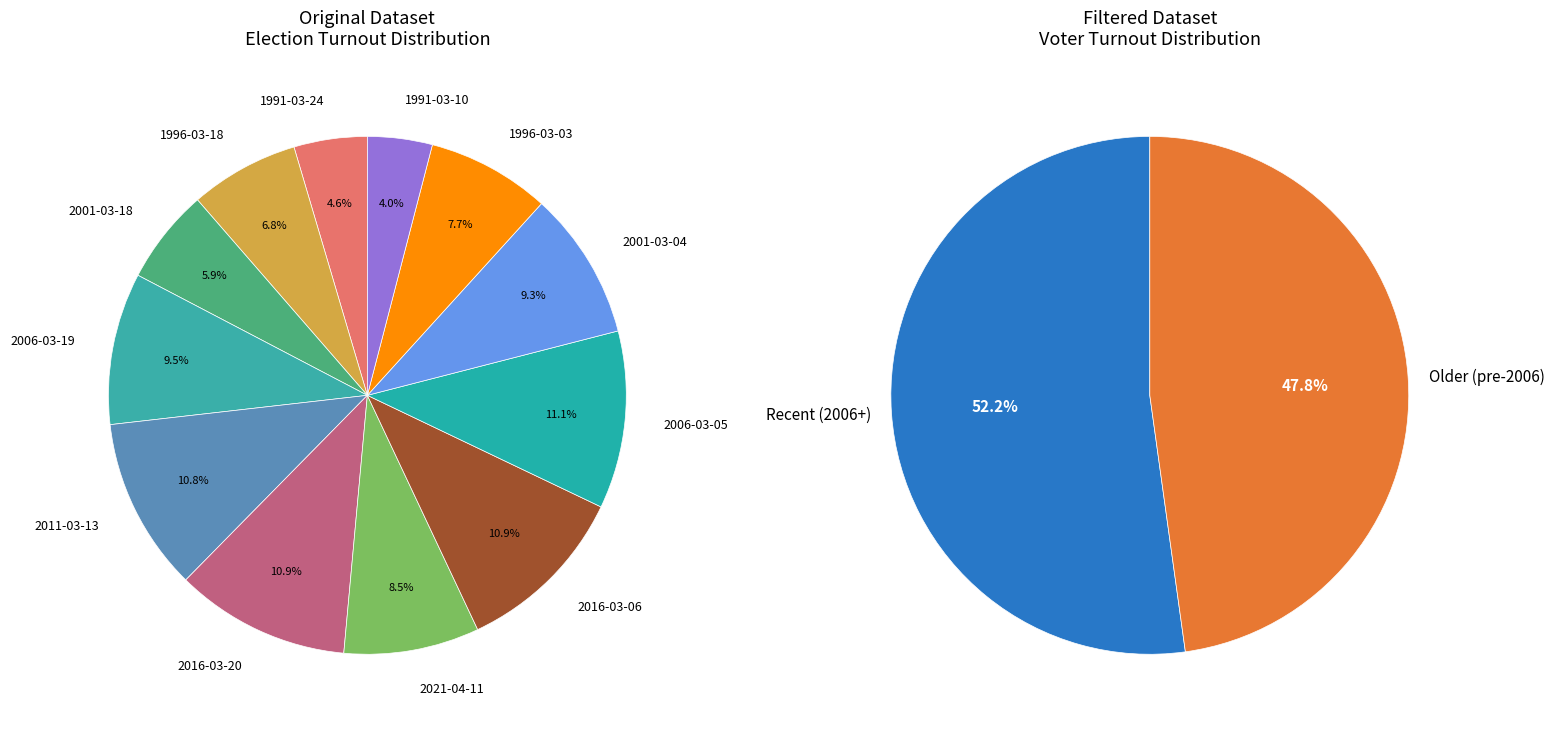

Which has a higher value, 2011-03-13 or 2001-03-18?

2011-03-13